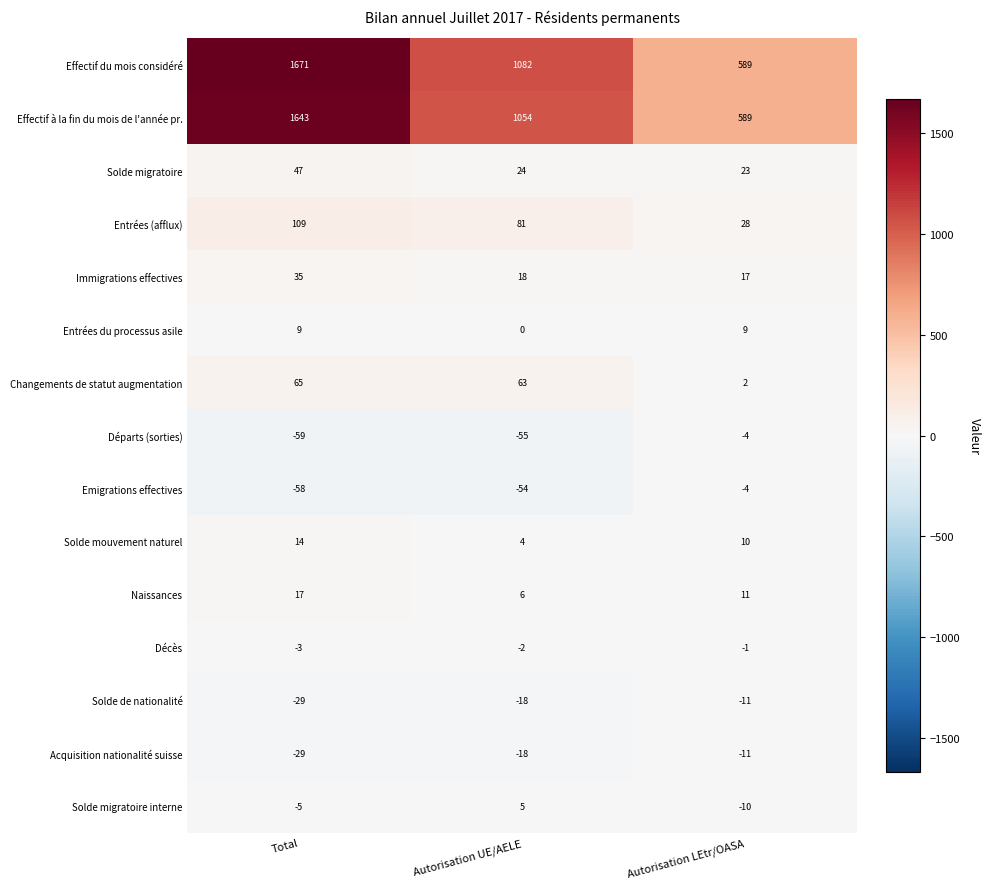

Is it true that Solde de nationalité equals -5 at Autorisation LEtr/OASA?

False